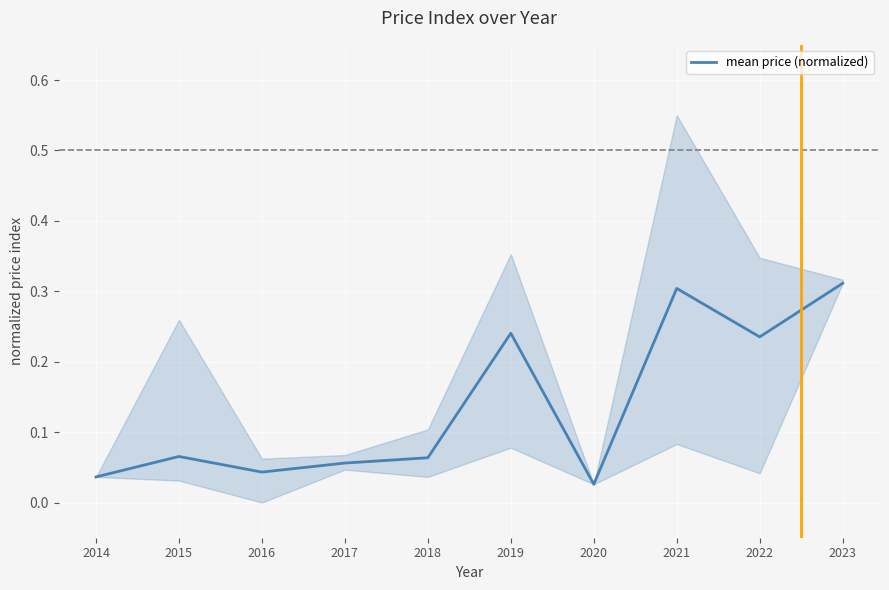

What is the sum of the values at 2014 and 2015?

0.1